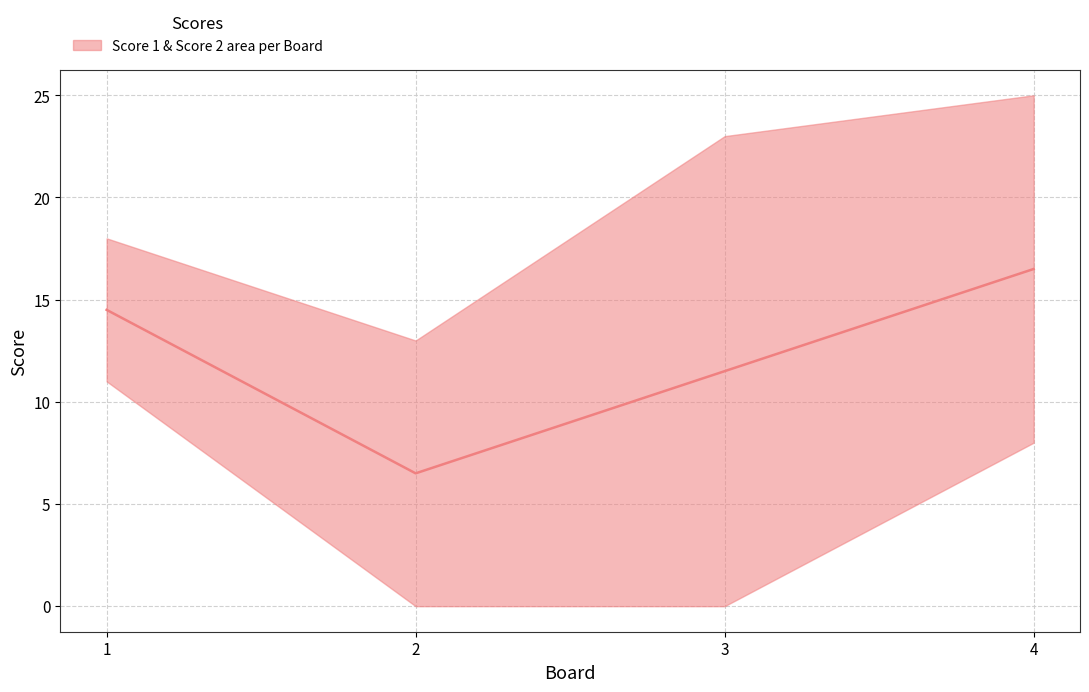

The chart shows a value of 21.0 at 1. True or false?

False